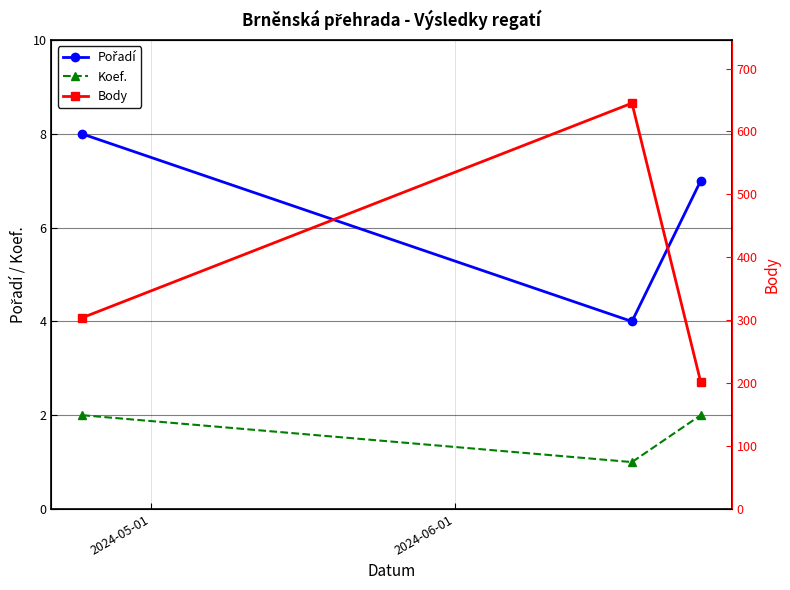

How many series are shown in this chart?

3